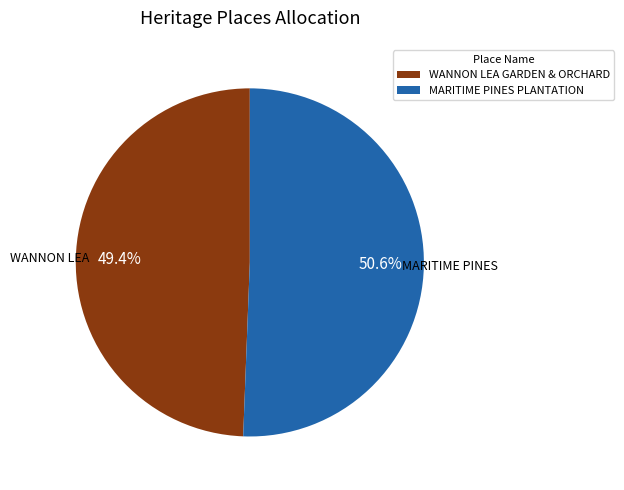

Combined, what portion of the pie is WANNON LEA GARDEN & ORCHARD and MARITIME PINES PLANTATION?

100.0%